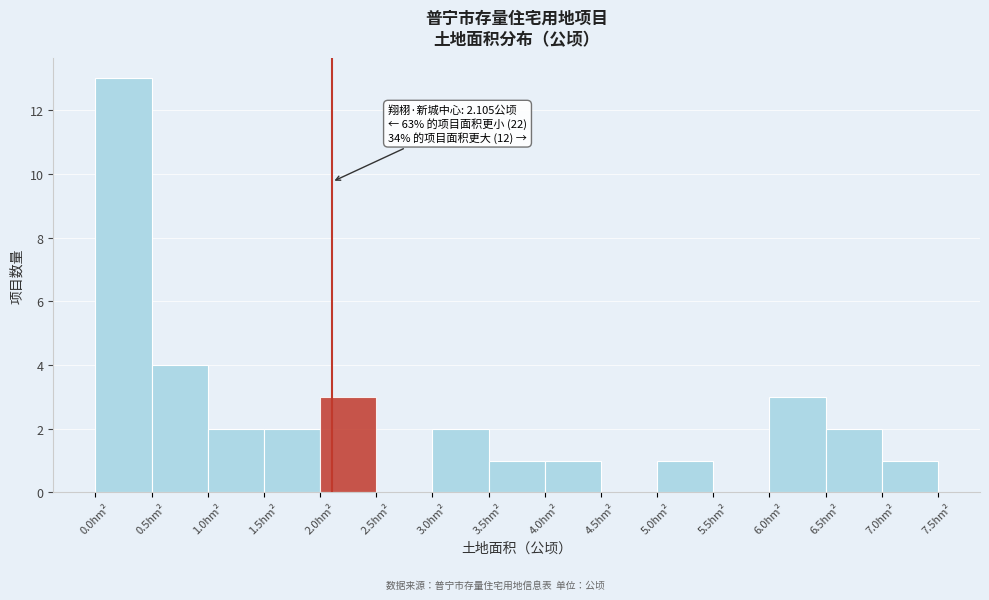

Over which range of the x-axis is the bar tallest?

0.0 to 0.5